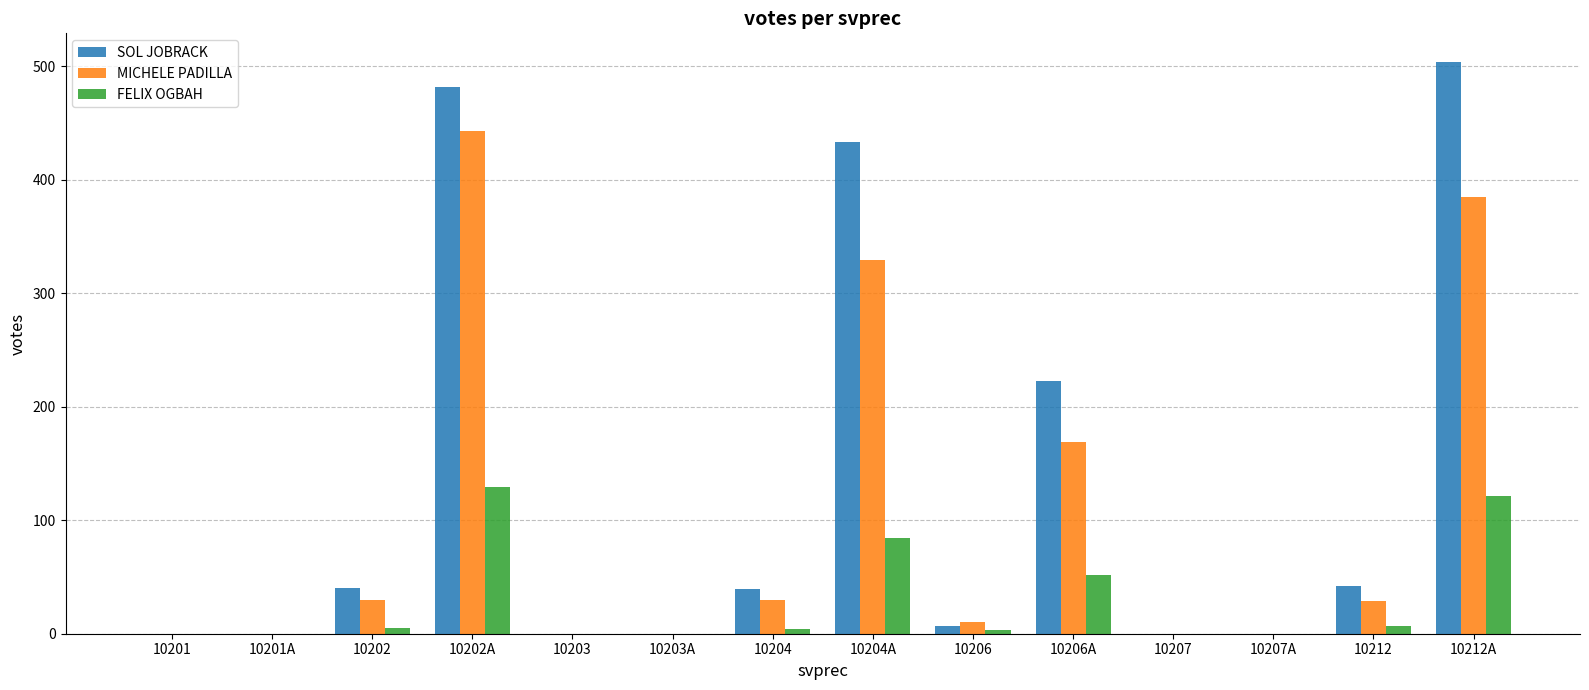

Is it true that SOL JOBRACK equals -280 at 10207A?

False